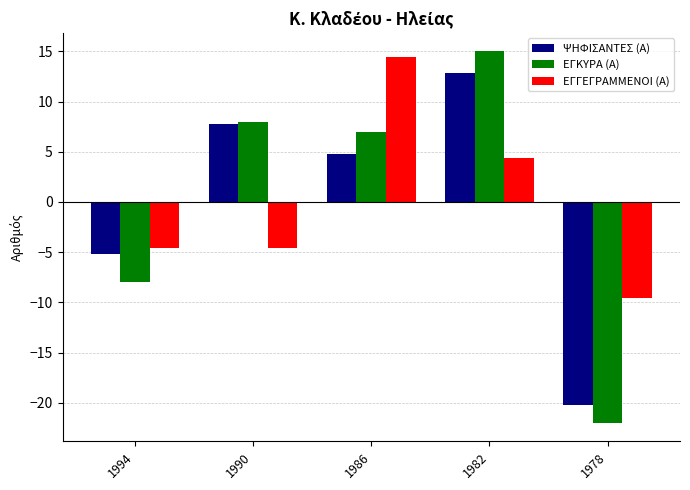

List the labels in order of ΕΓΚΥΡΑ (Α) value, largest first.

1982, 1990, 1986, 1994, 1978